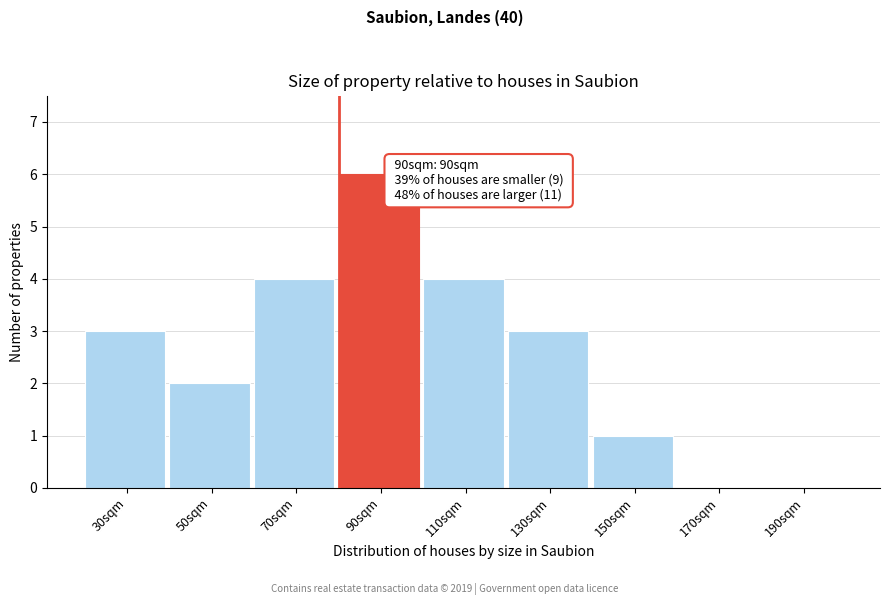

Reading left to right, extract all data points from this chart.

30sqm=3	50sqm=2	70sqm=4	90sqm=6	110sqm=4	130sqm=3	150sqm=1	170sqm=0	190sqm=0